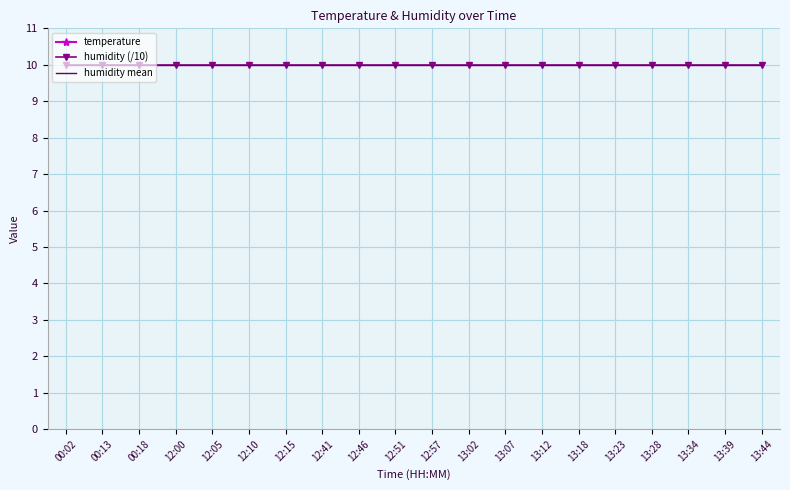

What is the ratio of the value at 00:02 to the value at 00:13?

1.0